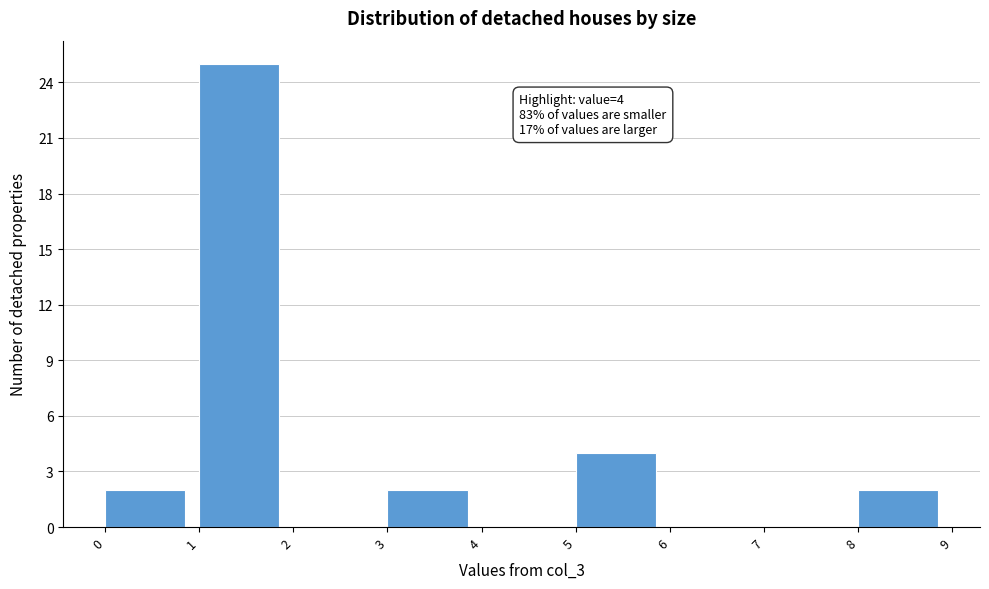

Which range on the x-axis has the tallest bar?

1 to 2